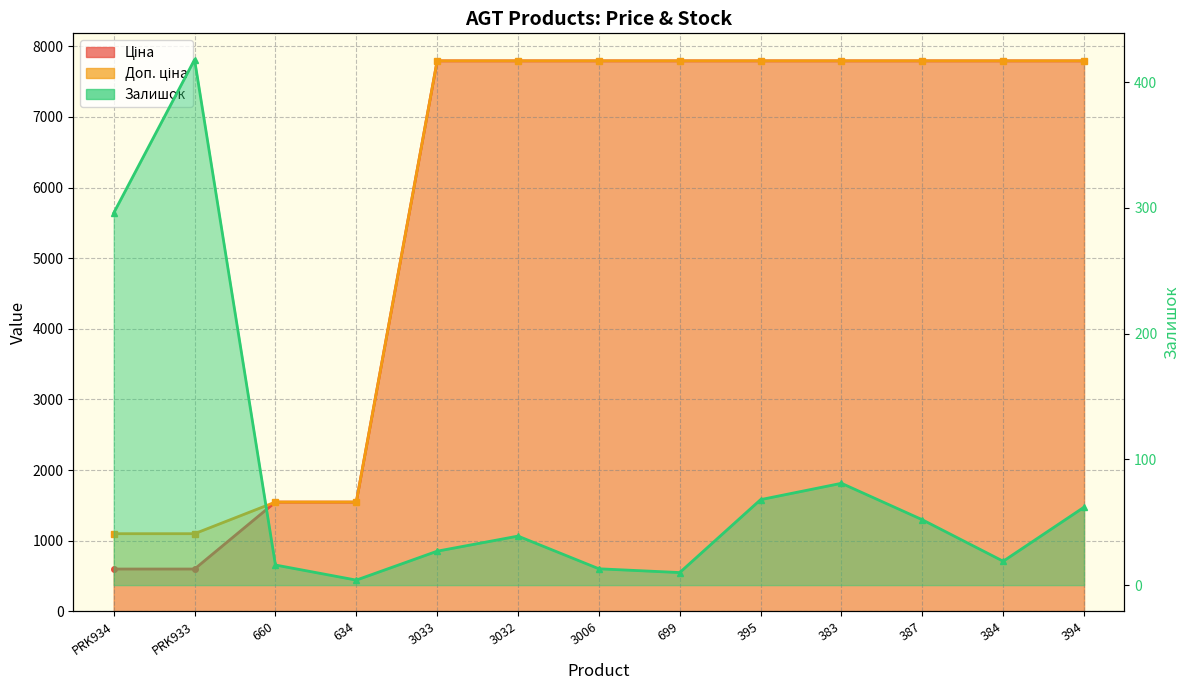

At which category is the sum across all series the highest?

383